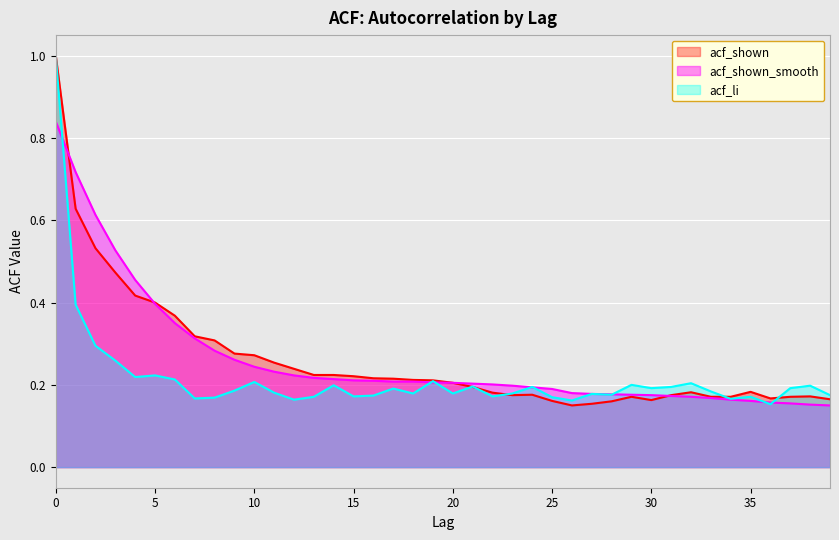

True or false: acf_li and acf_shown cross at least once.

True